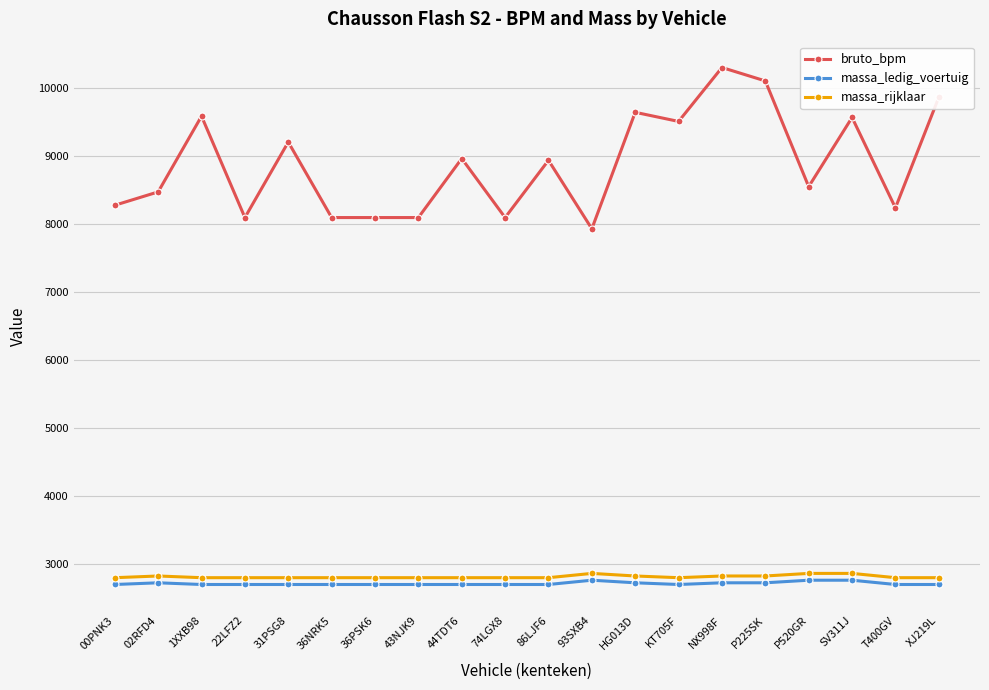

Where is the first local minimum for bruto_bpm?

22LFZ2